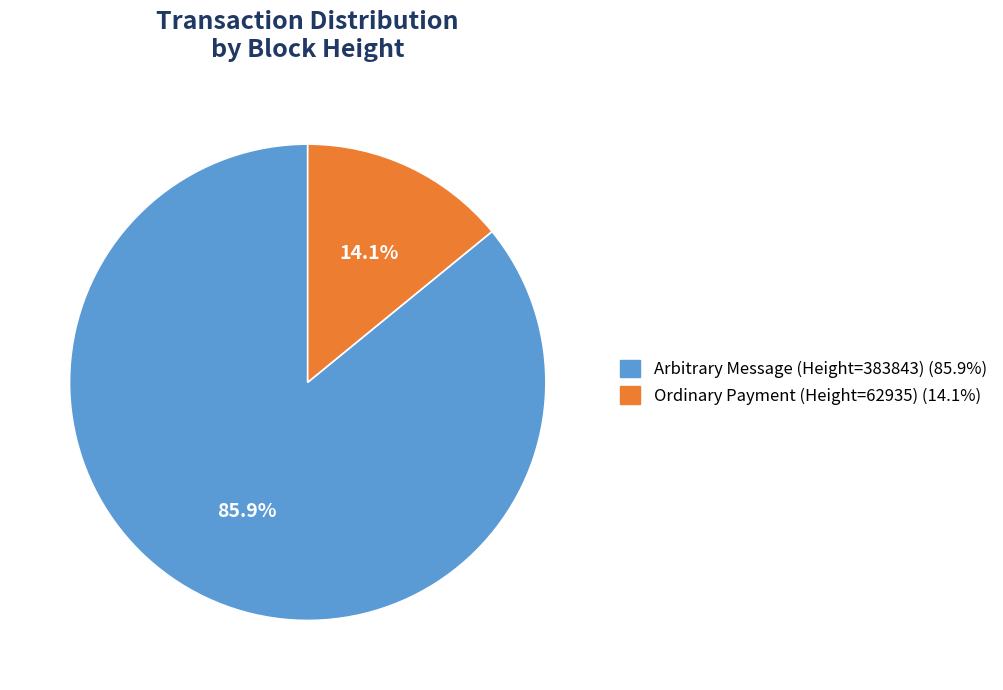

Is there any slice that represents more than half of the pie?

Yes